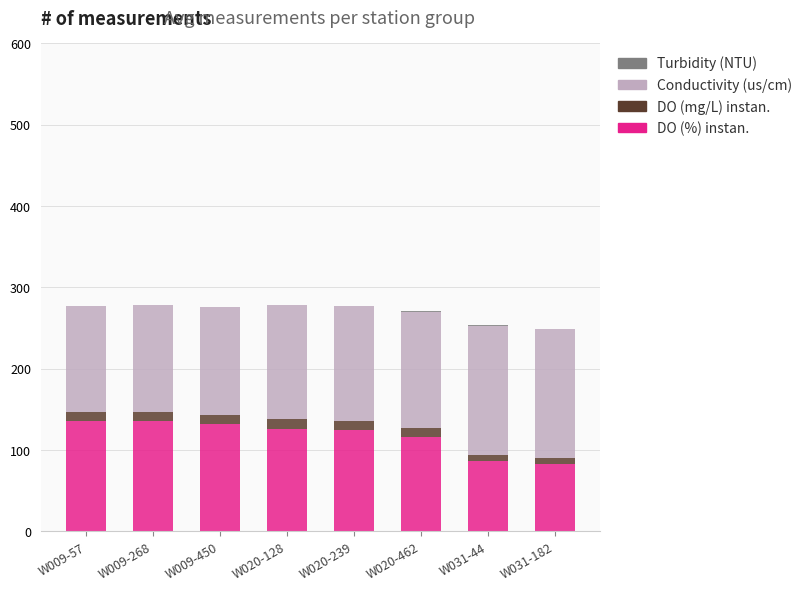

What is the maximum value for DO (%) instan.?

135.7